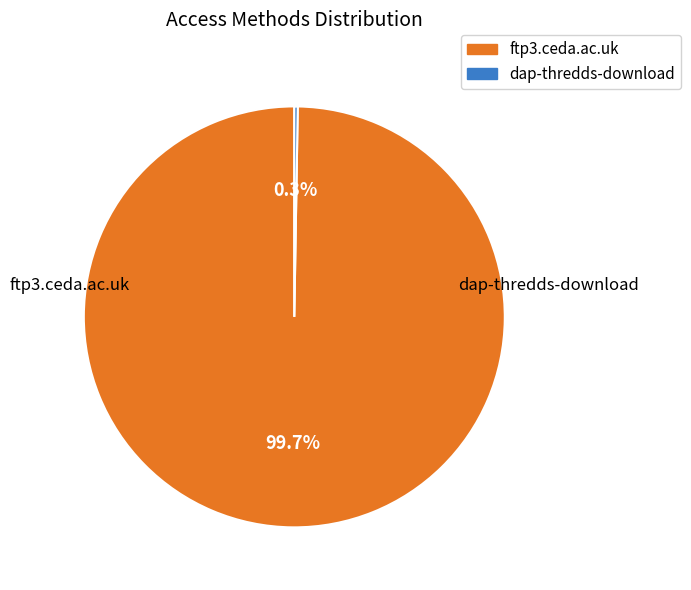

To the nearest percent, what is the difference between the largest and smallest slice percentages?

99%